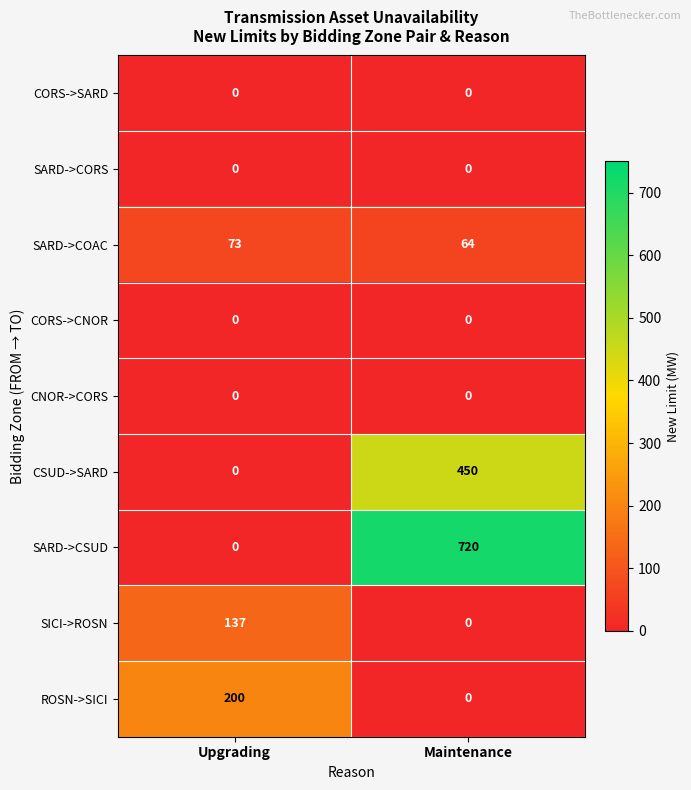

At which category is the sum across all series the highest?

Maintenance